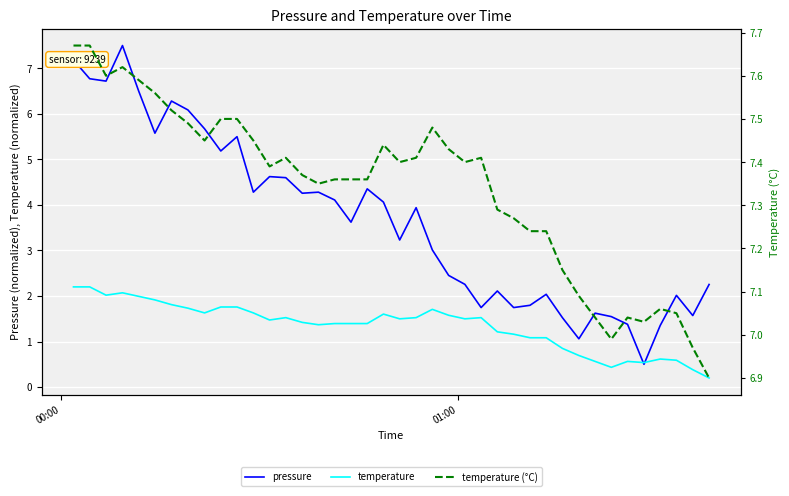

In temperature (°C), how many points are higher than both neighbors (excluding endpoints)?

7